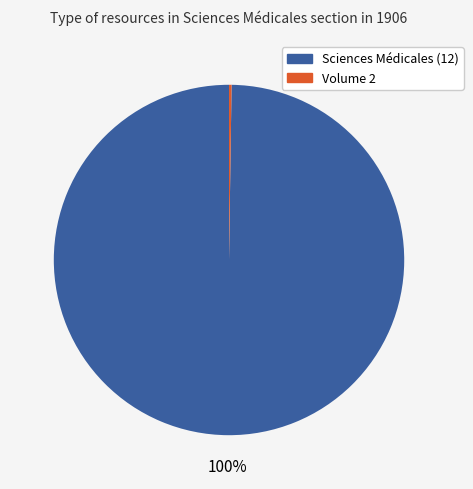

To the nearest percent, what is the average slice percentage?

50%